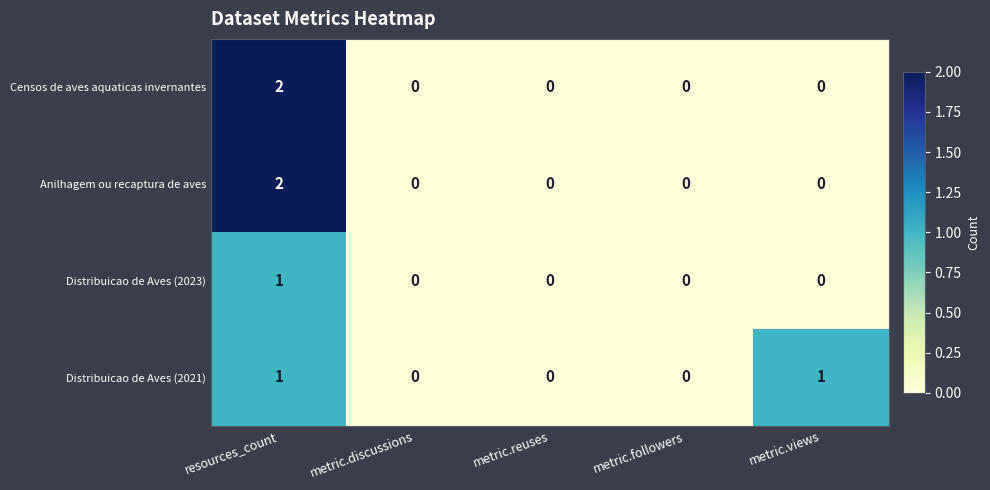

Reading right to left, extract all data points from this chart.

Censos de aves aquaticas invernantes: metric.views=0	metric.followers=0	metric.reuses=0	metric.discussions=0	resources_count=2
Anilhagem ou recaptura de aves: metric.views=0	metric.followers=0	metric.reuses=0	metric.discussions=0	resources_count=2
Distribuicao de Aves (2023): metric.views=0	metric.followers=0	metric.reuses=0	metric.discussions=0	resources_count=1
Distribuicao de Aves (2021): metric.views=1	metric.followers=0	metric.reuses=0	metric.discussions=0	resources_count=1